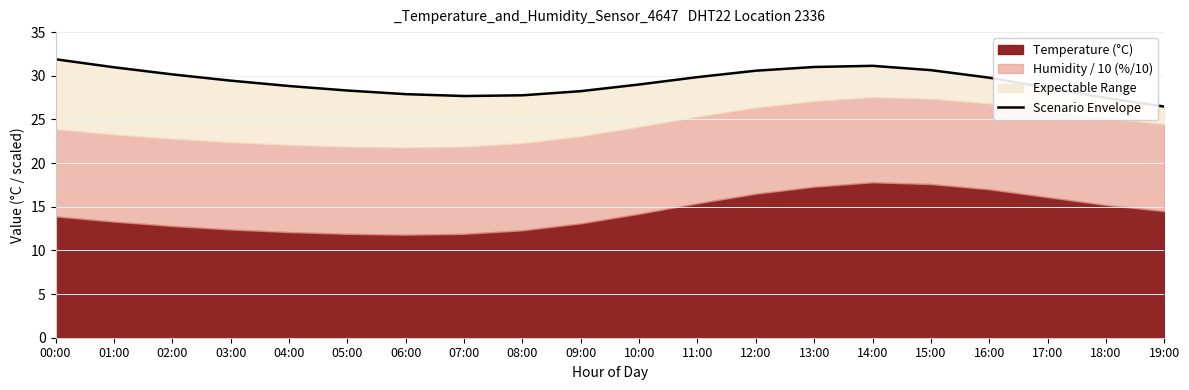

At which label is the value closest to 29?

10:00